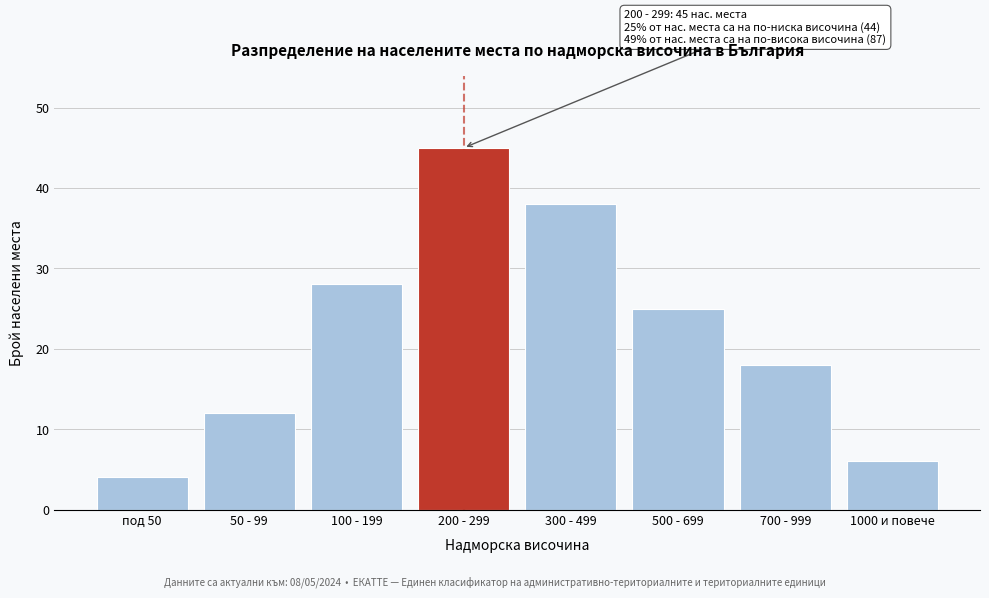

Reading left to right, list all the values displayed in this chart.

4	12	28	45	38	25	18	6